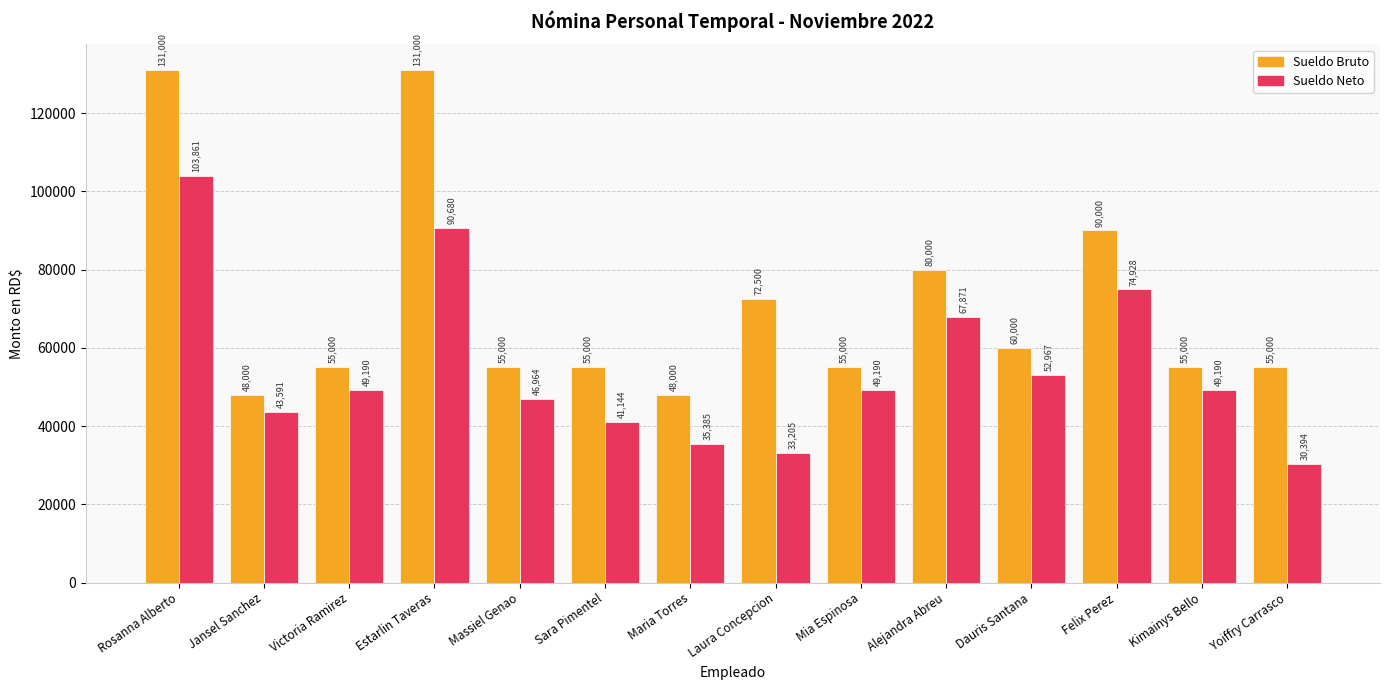

Does the chart contain stacked bars?

No